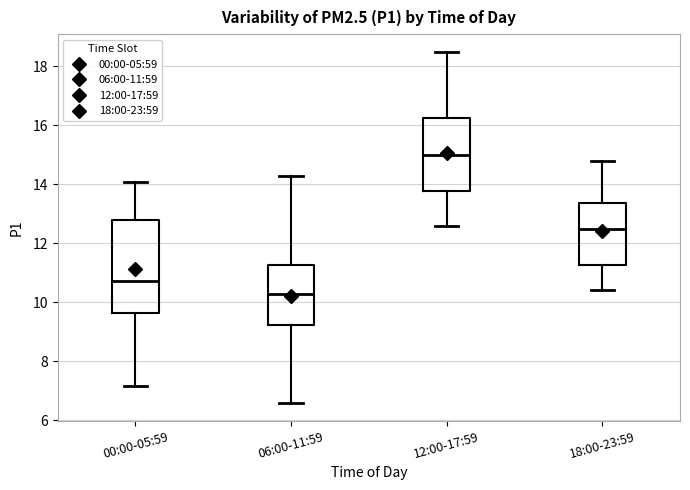

Where does the lower whisker of the box for 12:00-17:59 end on the y-axis? The values are not printed on the chart, so give them approximately, as read against the axis.

12.6